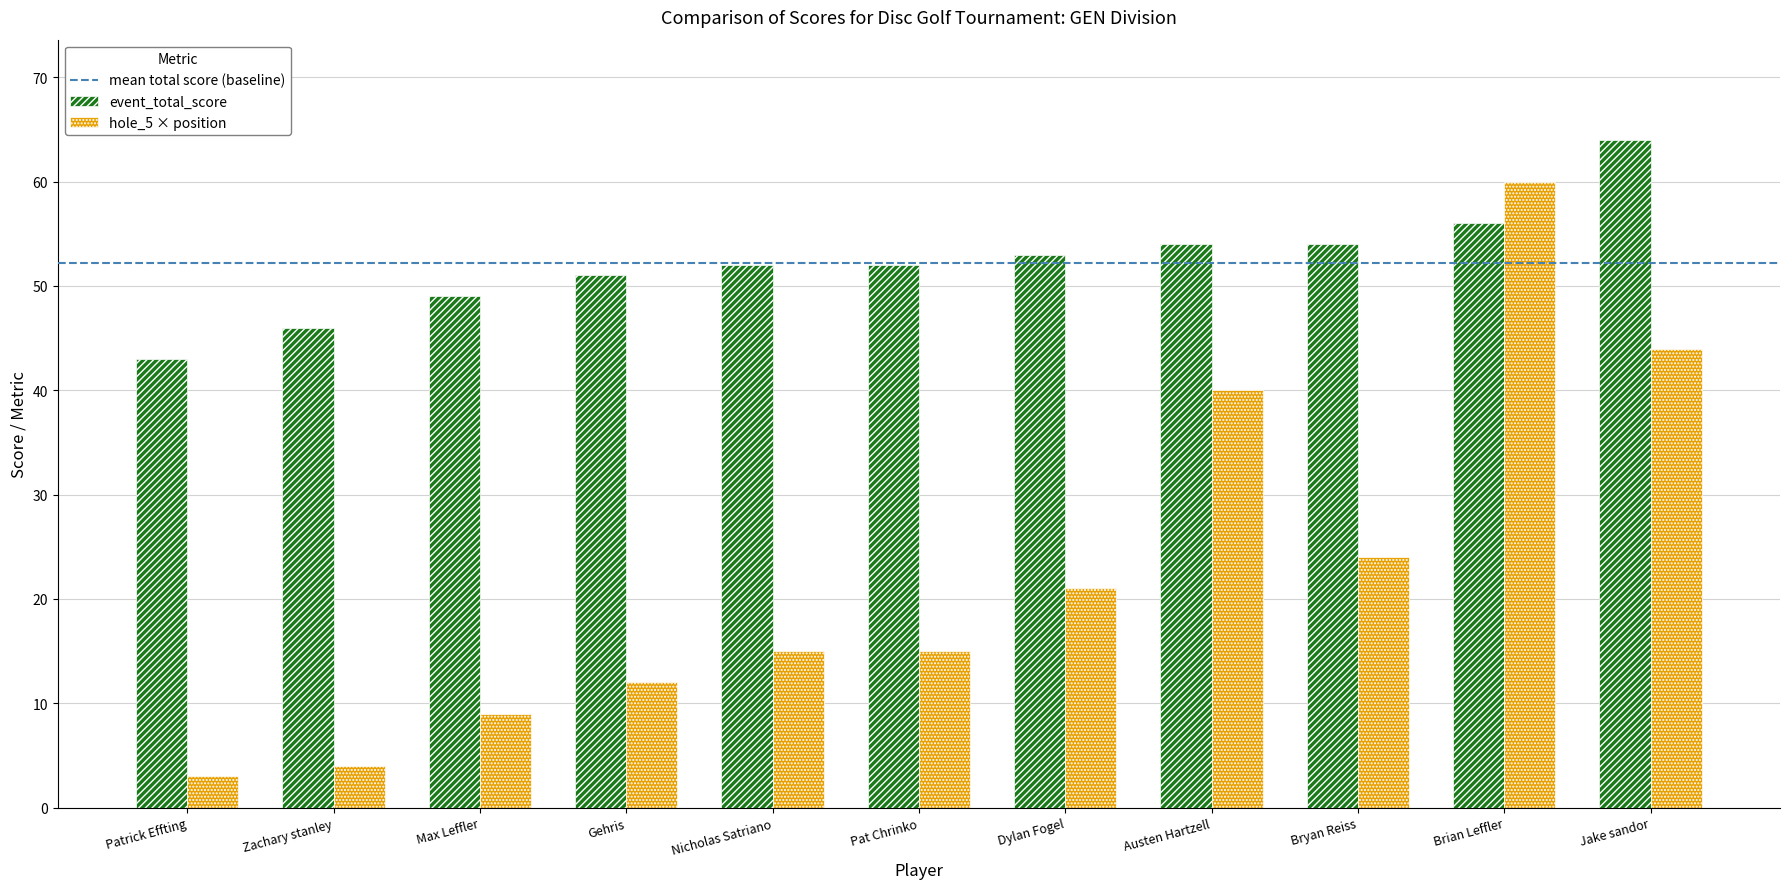

Which label corresponds to the smallest value in the chart?

Patrick Effting